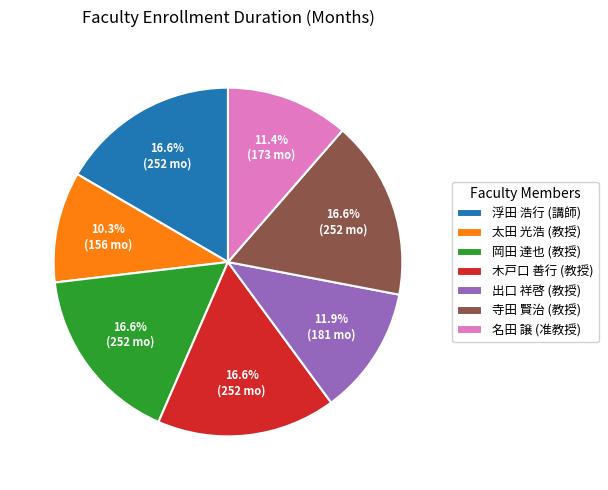

Count the number of slices in the pie.

7